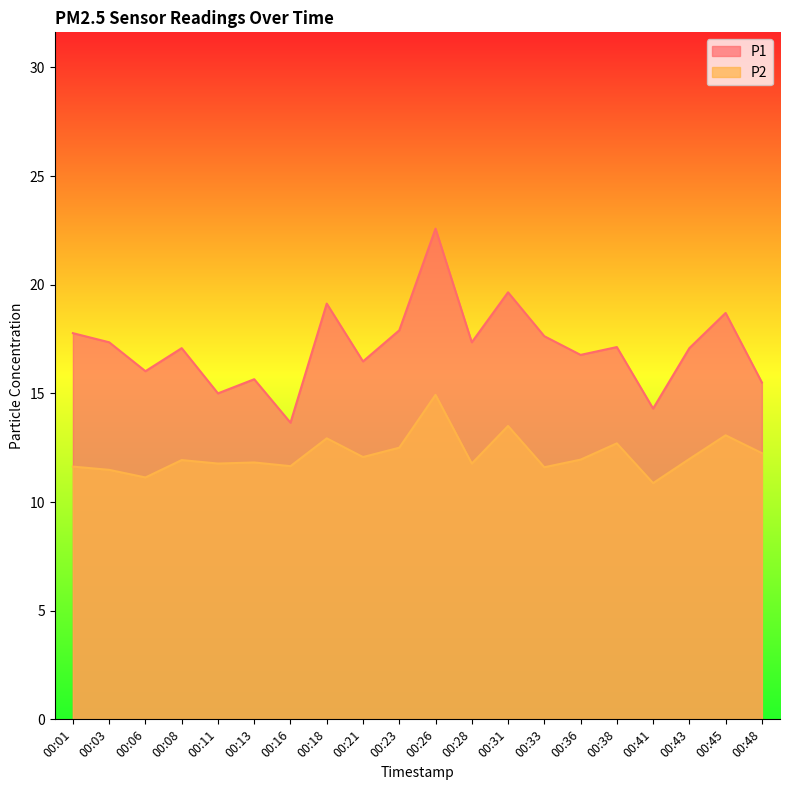

How many lines are shown in the chart?

2